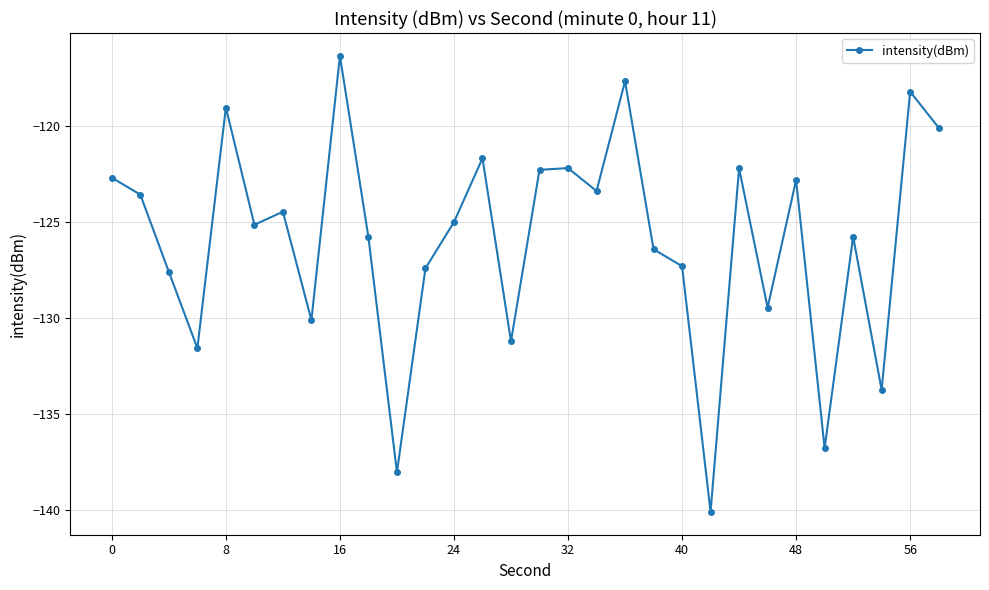

True or false: there are more than 1 points higher than both neighbors.

True